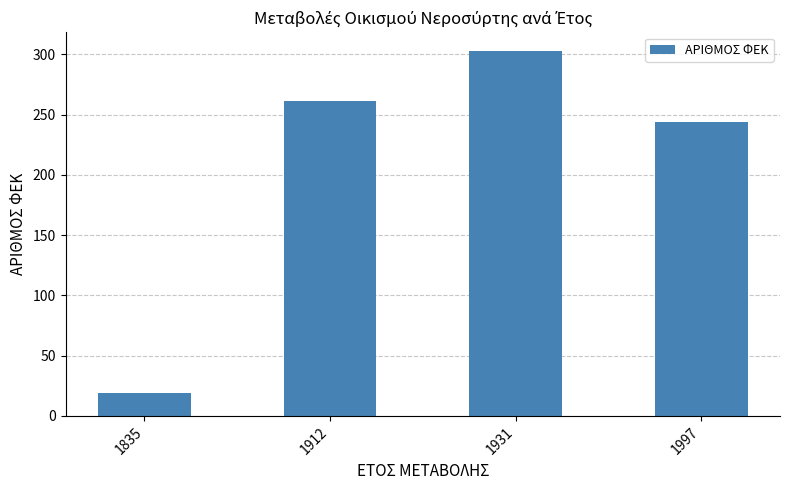

The value at 1835 is 32. True or false?

False